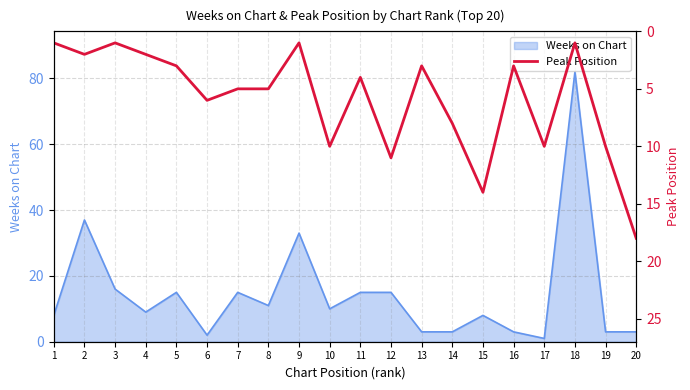

How many points are lower than both their immediate neighbors (excluding endpoints)?

6